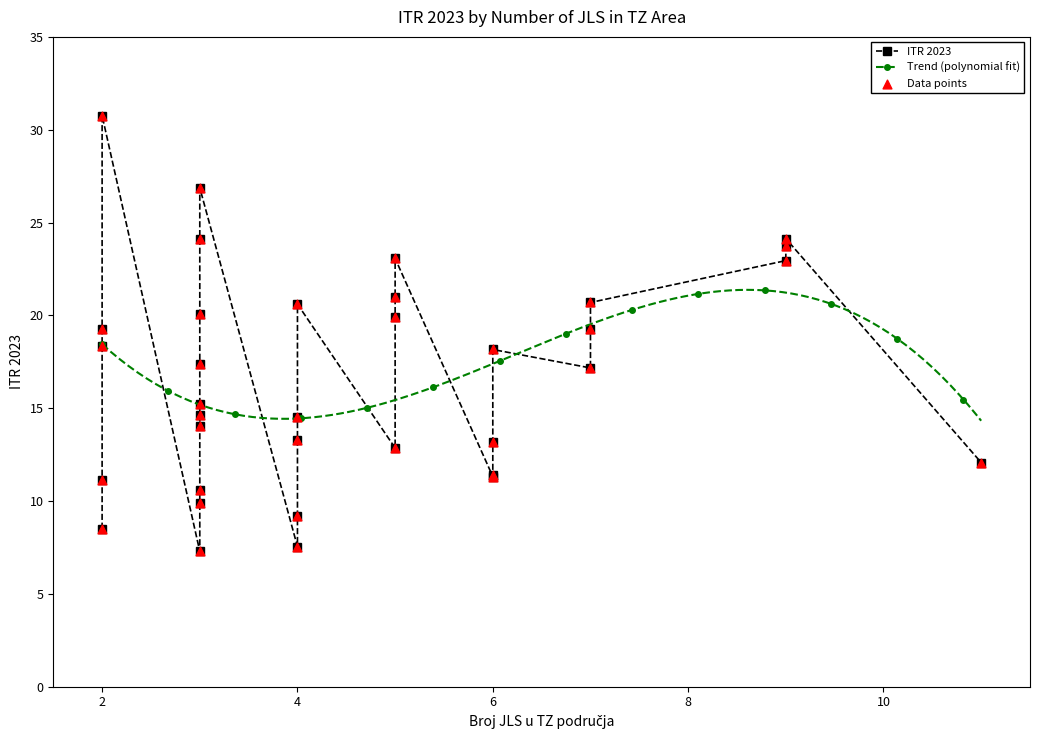

What is the change in value from 4 to 6?

+3.8